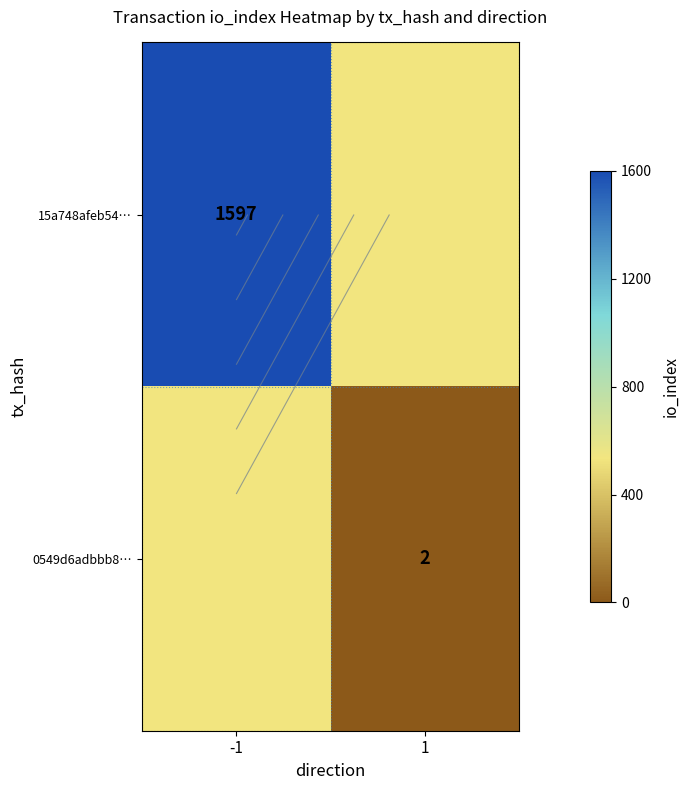

Count the number of data series in this chart.

2